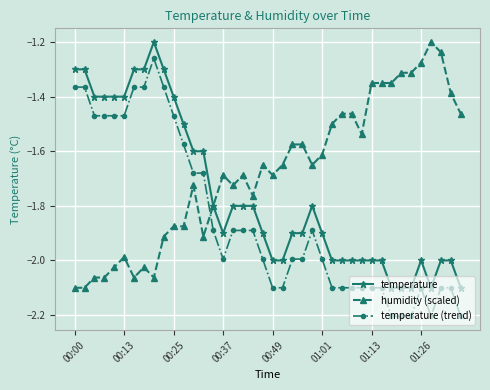

List the series in order of their overall mean, lowest first.

temperature (trend), temperature, humidity (scaled)